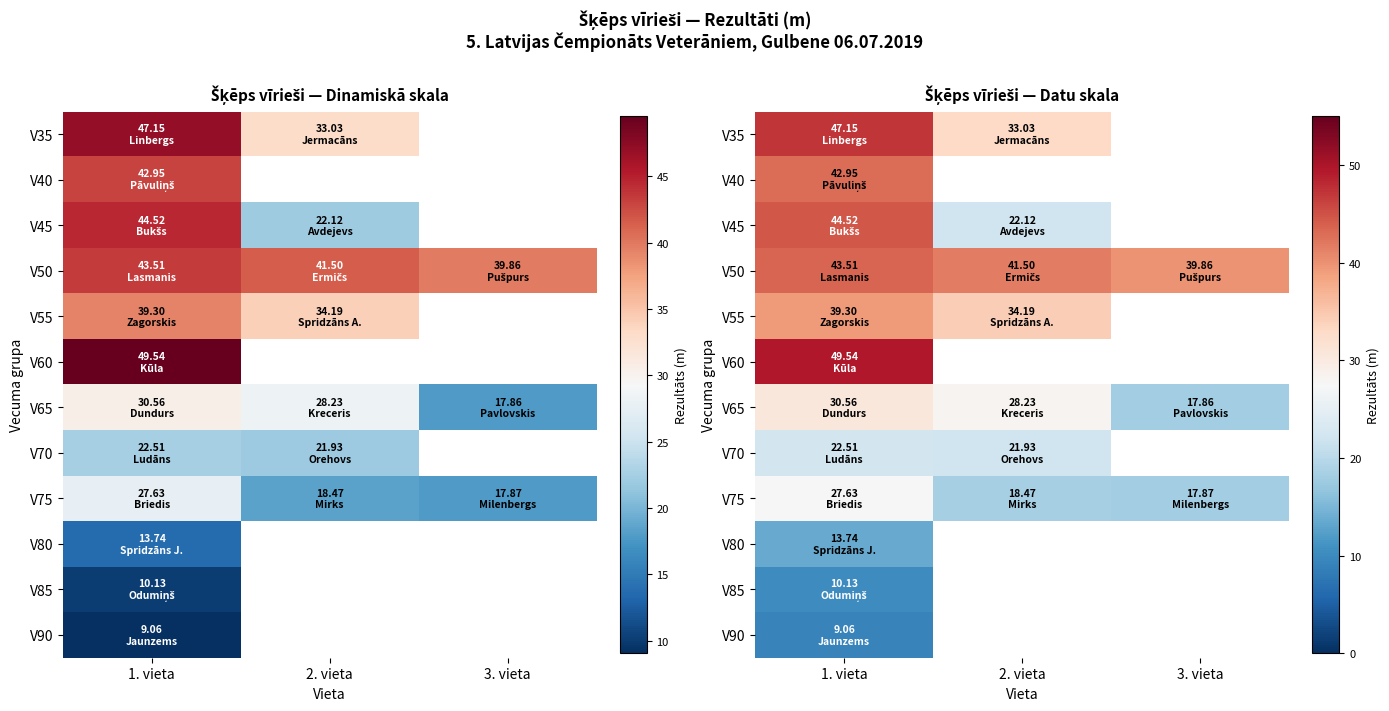

At how many categories does at least one series exceed 32?

3